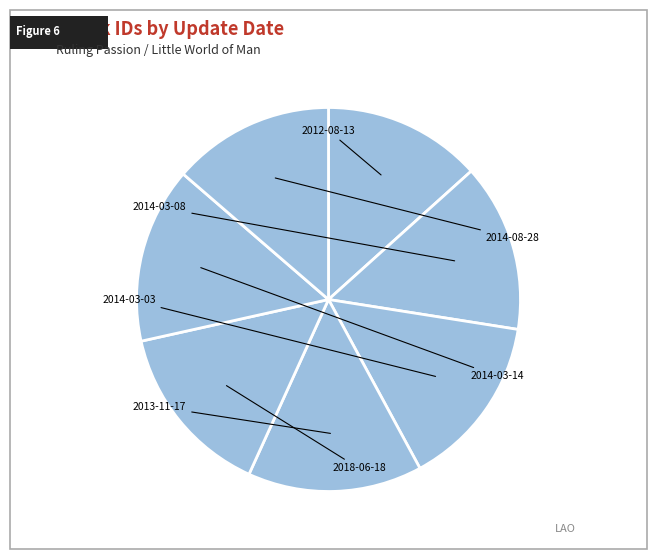

Does 2014-03-14 account for over 50% of the chart?

No